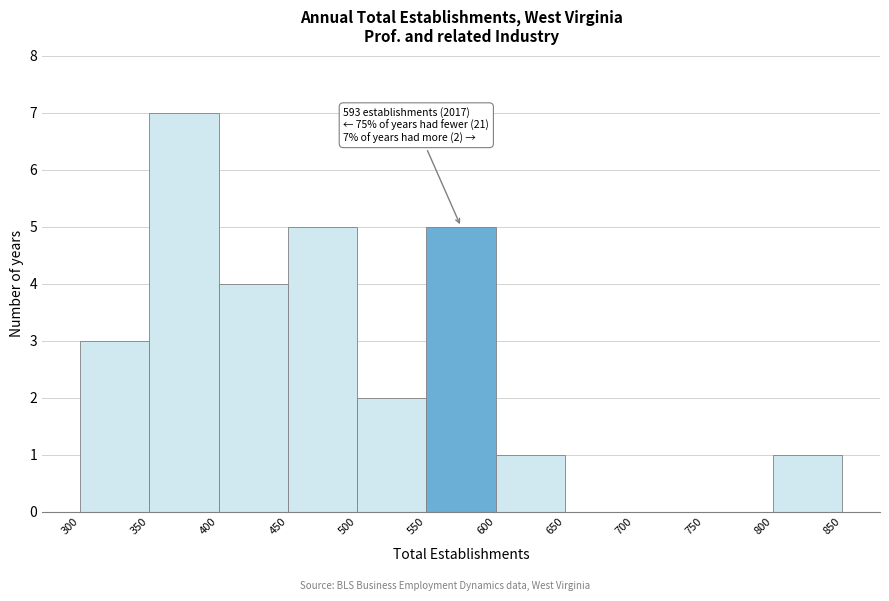

Which range on the x-axis has the tallest bar?

350 to 400